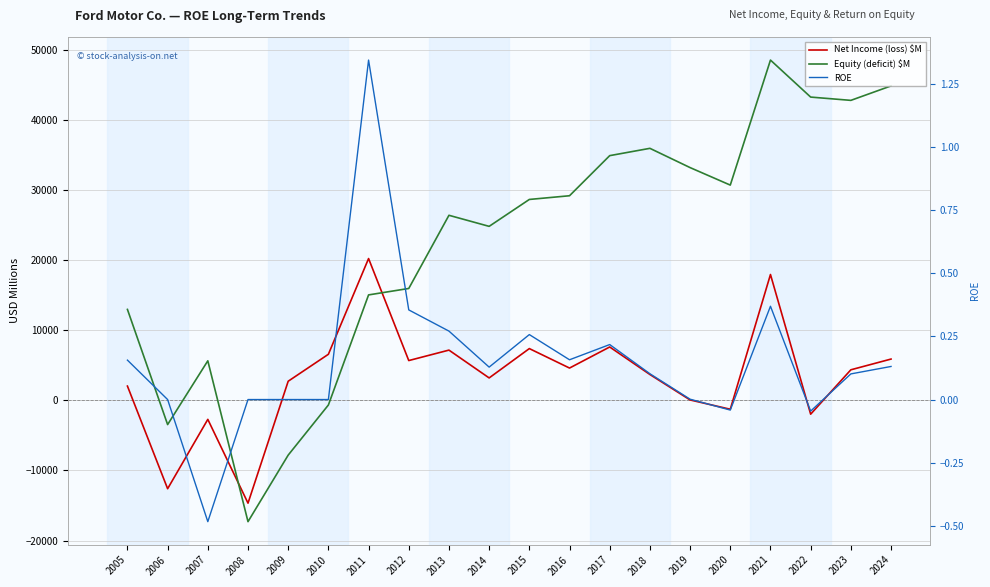

True or false: ROE has a value of 0.0 at 2010.

True